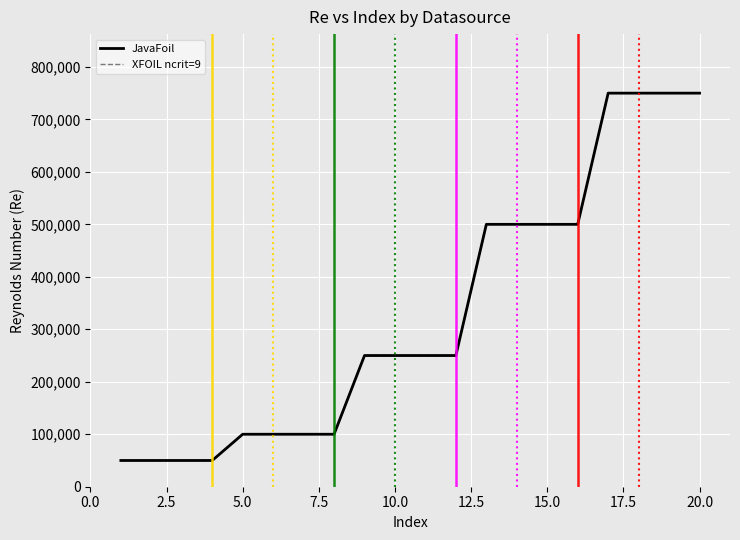

What are all the series names shown in the legend?

JavaFoil, XFOIL ncrit=9